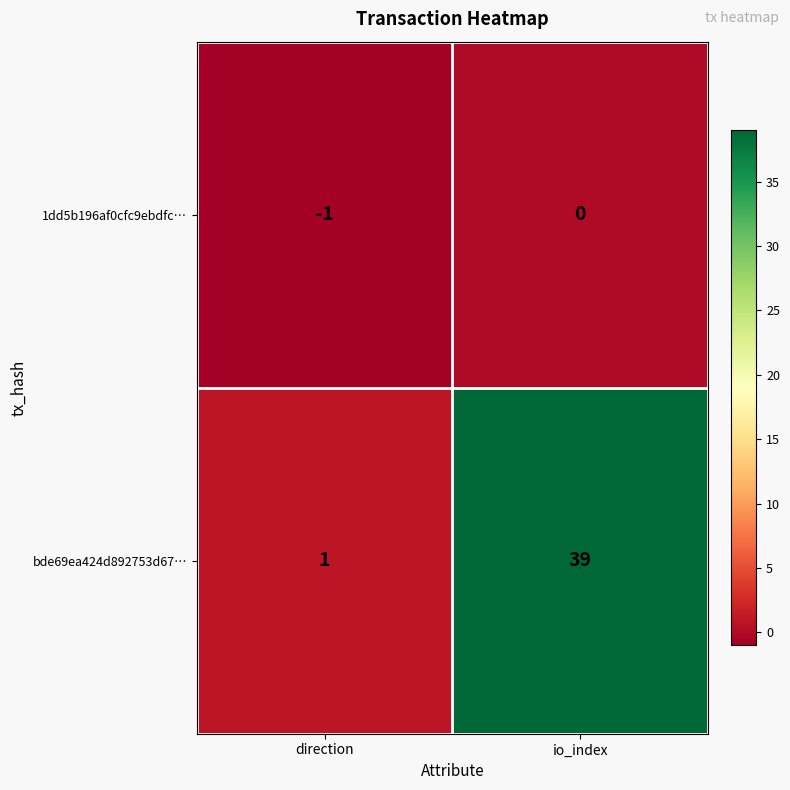

Reading left to right, what are all the values shown in this chart?

1dd5b196af0cfc9ebdfc…: -1	0
bde69ea424d892753d67…: 1	39